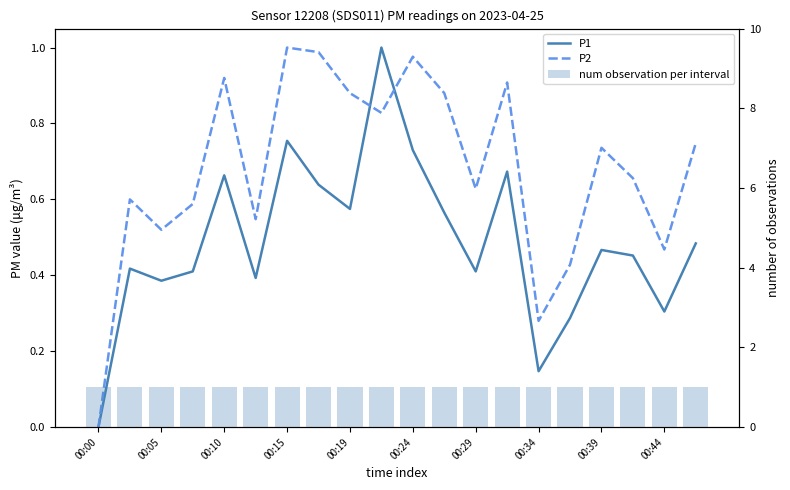

What is the difference between the P2 values at 00:05 and 16?

0.1